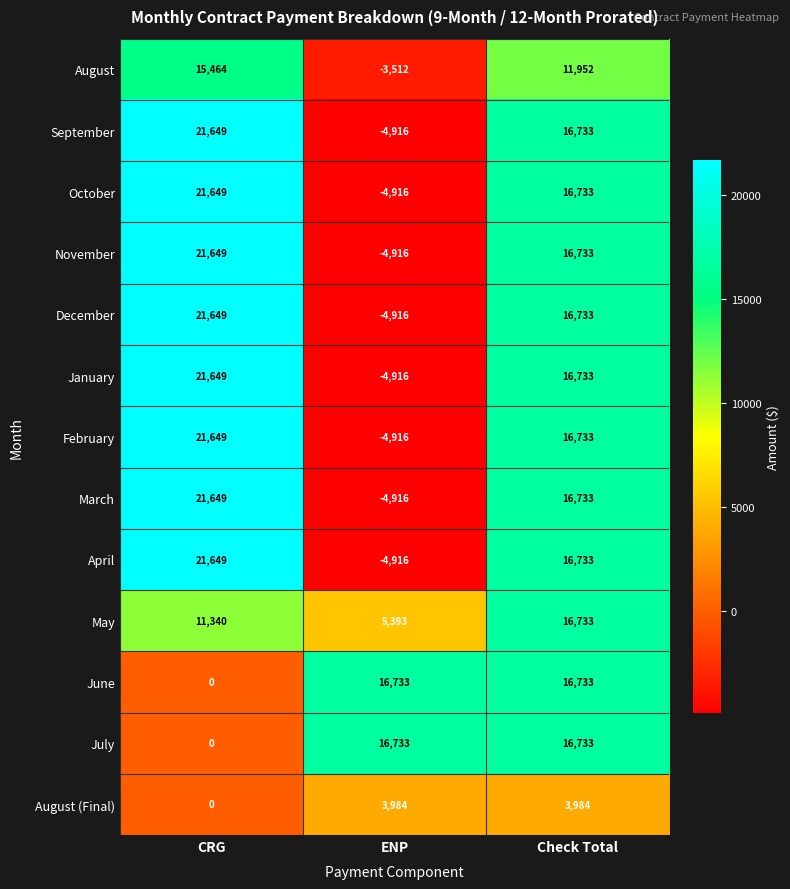

Count the February values in the range -4916 to 21649.

3